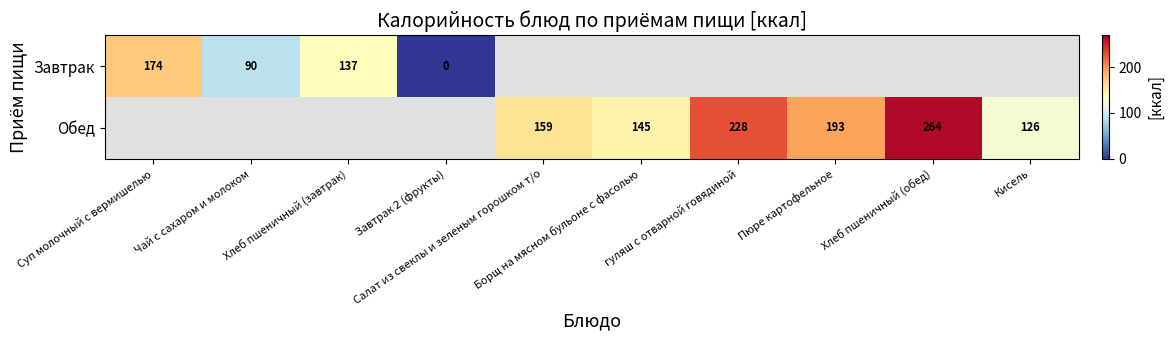

The Завтрак series shows 90.0 at Чай с сахаром и молоком. True or false?

True